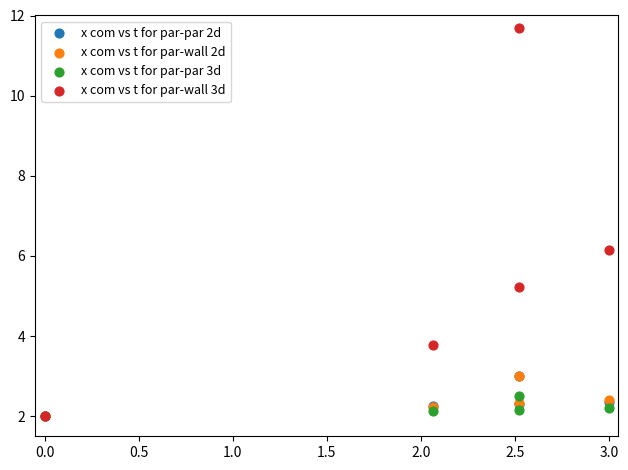

What are all the series names shown in the legend?

x com vs t for par-par 2d, x com vs t for par-wall 2d, x com vs t for par-par 3d, x com vs t for par-wall 3d